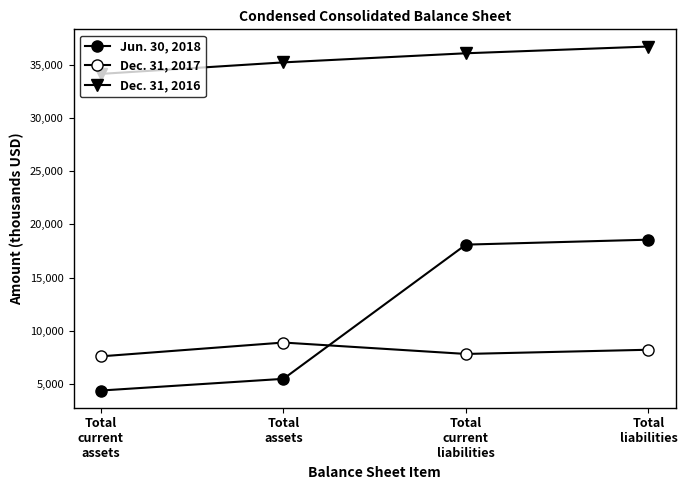

Does the chart have visible grid lines?

No